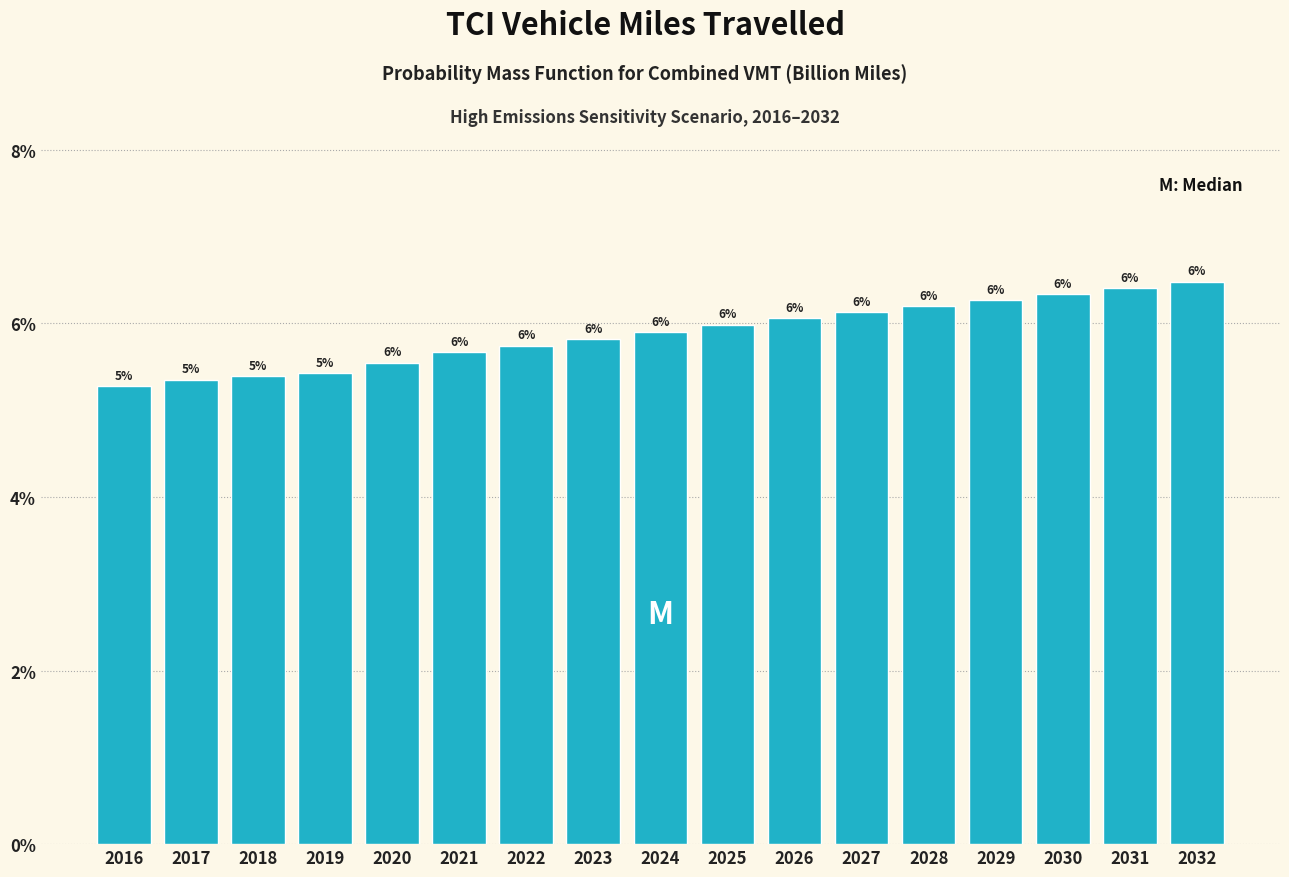

Read the value at 2025.

6.0